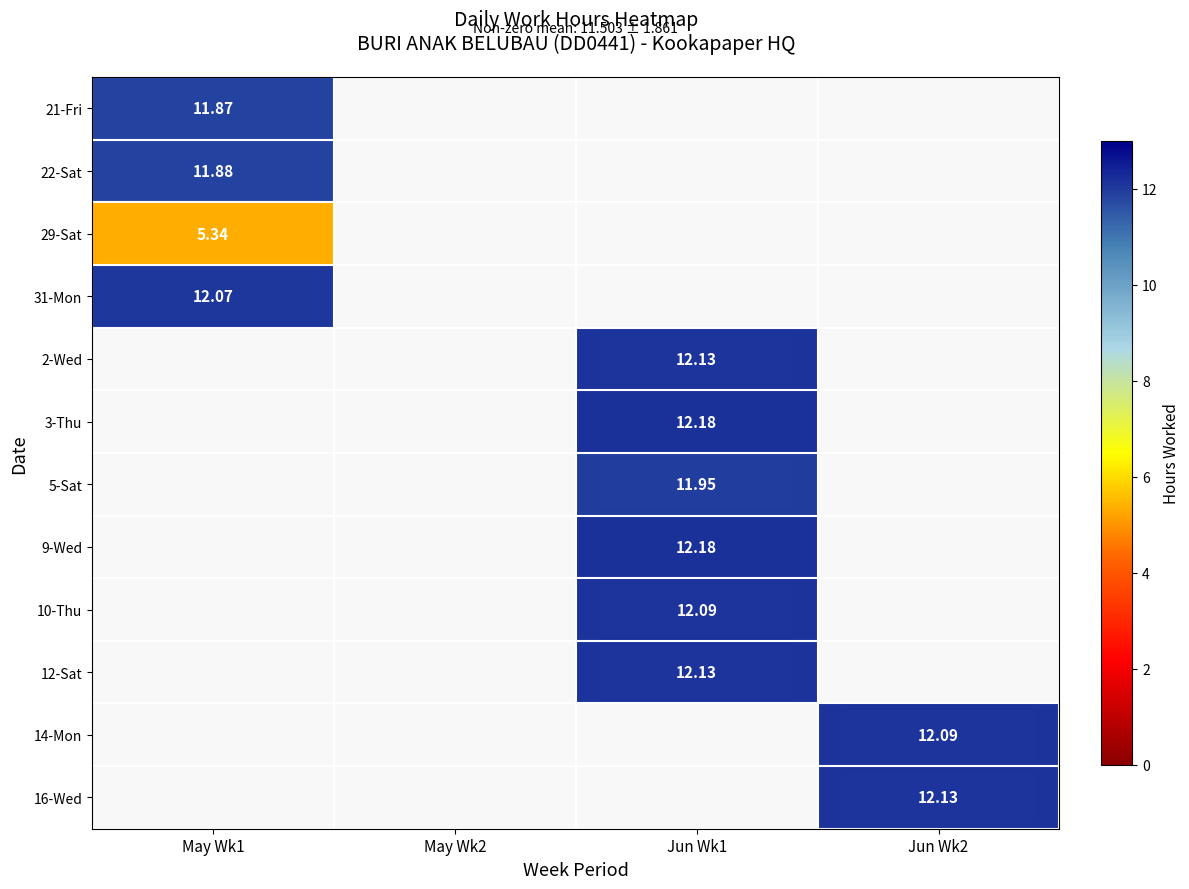

Is the value of 31-Mon at Jun Wk2 greater than the value of 5-Sat at Jun Wk1?

No